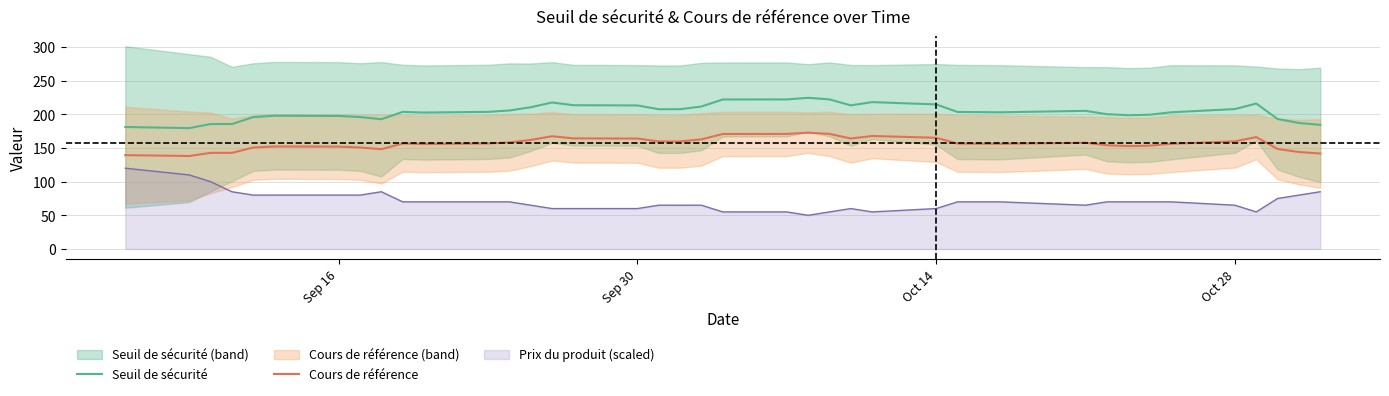

What is the lowest value of the Cours de référence series?

138.2